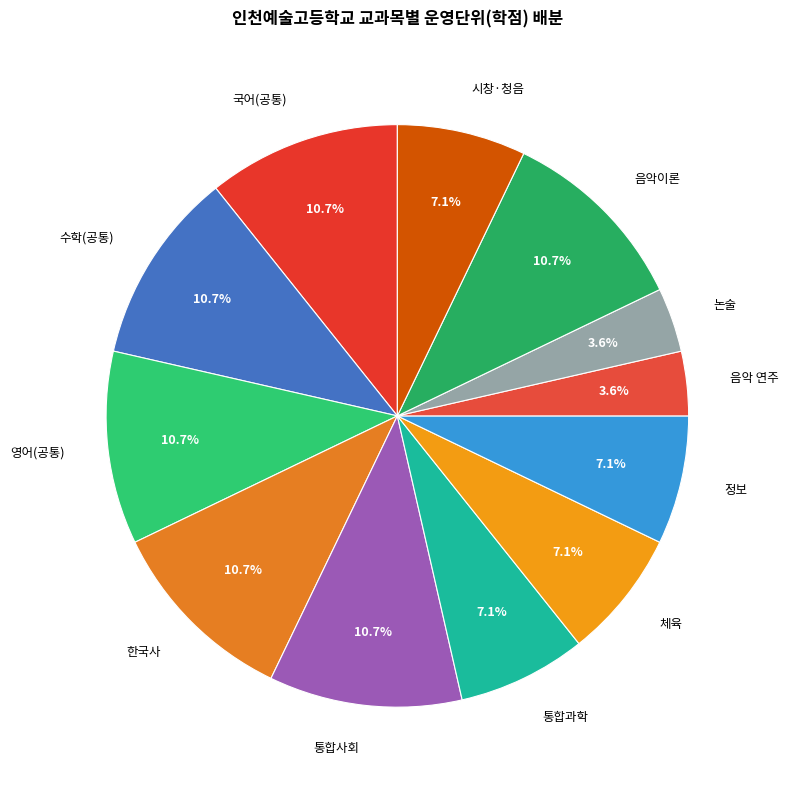

Approximately how many times larger is the value at 정보 compared to 음악 연주?

2.0